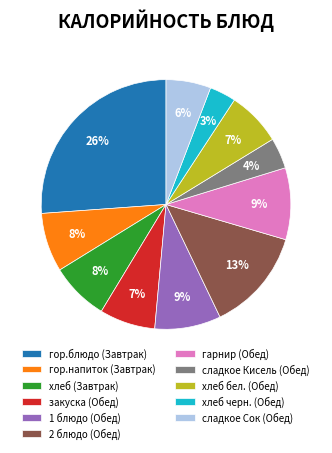

Combined, do 2 блюдо (Обед) and гарнир (Обед) account for over 50%?

No